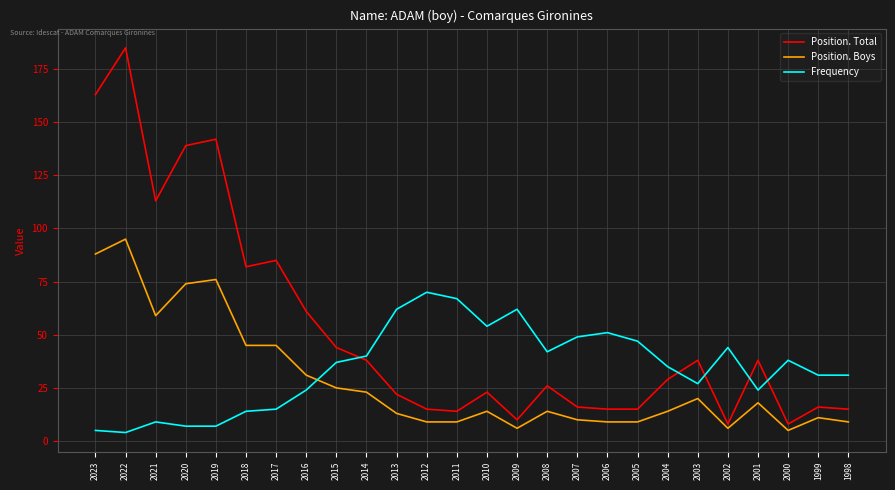

After their last crossing, which series has the higher values: Frequency or Position. Boys?

Frequency